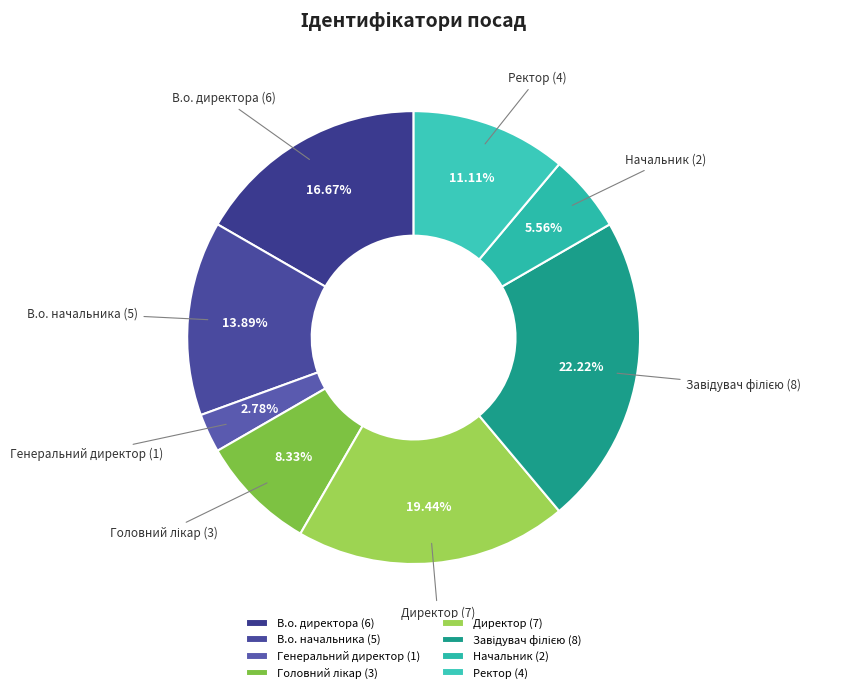

Approximately how many times larger is the value at Директор compared to Начальник?

3.5